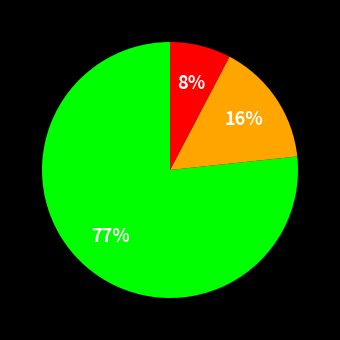

How many slices are in this pie chart?

3